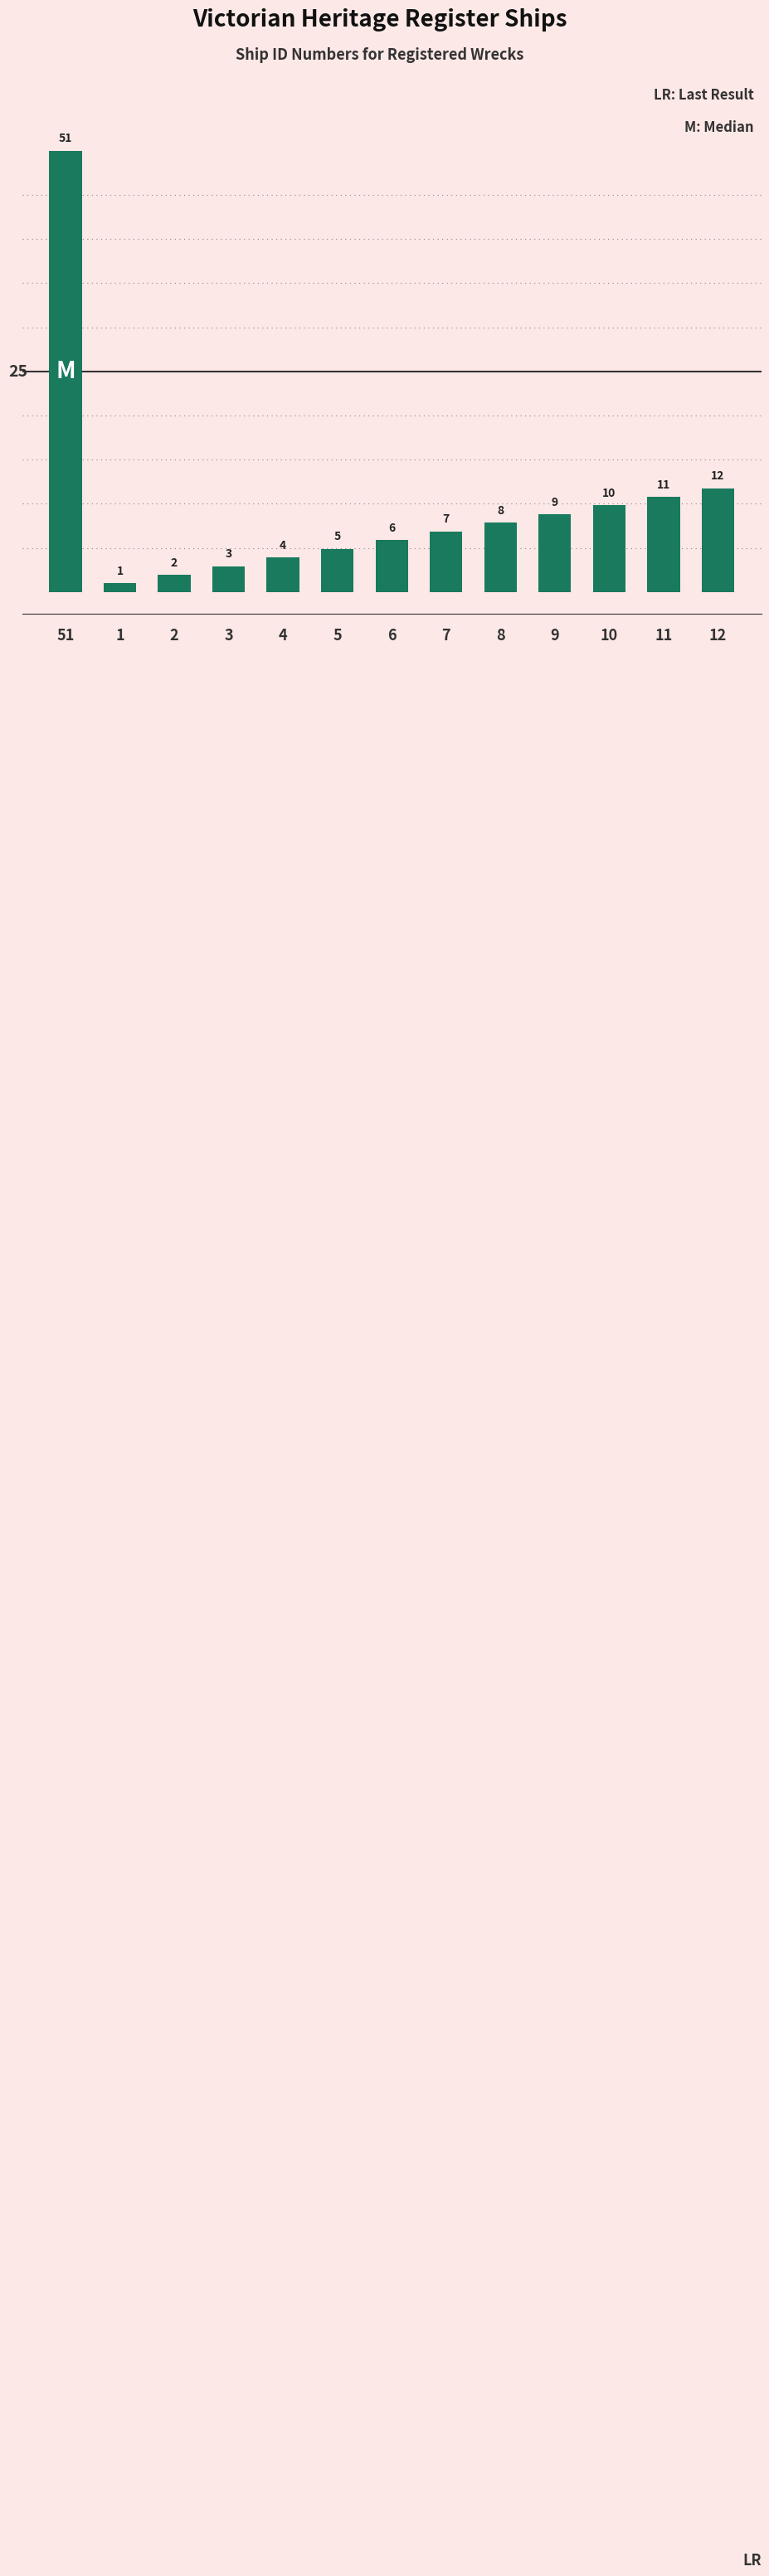

What is the sum of all values?

129